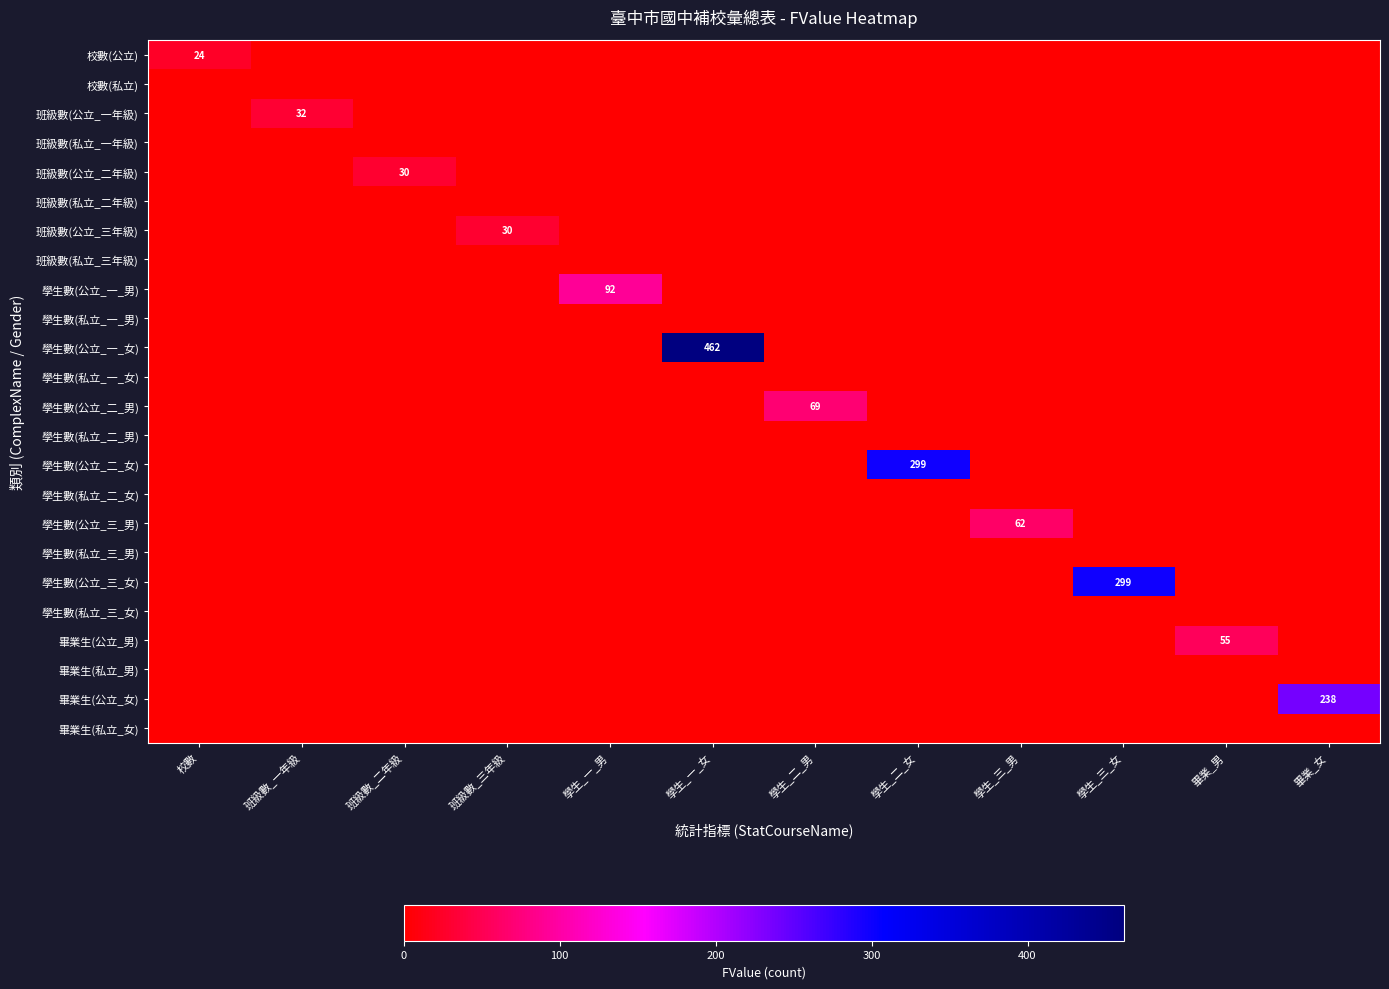

Which series has the largest range (max minus min)?

學生數(公立_一_女)